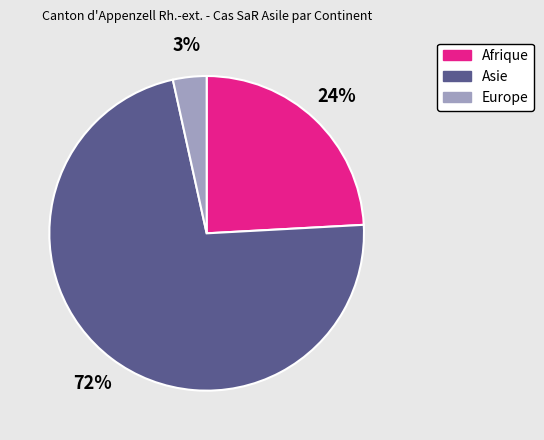

To the nearest percent, what is the average slice percentage?

33%